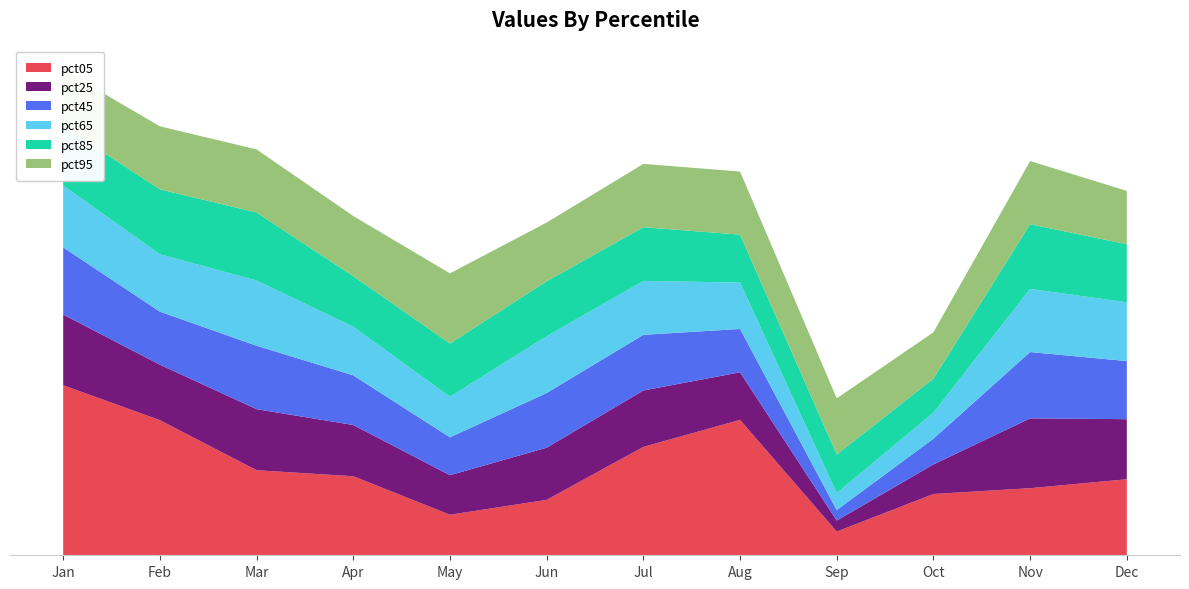

Reading right to left, extract all data points from this chart.

pct05: Dec=0.8	Nov=0.3	Oct=0.1	Sep=-1.7	Aug=3.6	Jul=2.3	Jun=-0.2	May=-0.9	Apr=0.9	Mar=1.2	Feb=3.6	Jan=5.2
pct25: Dec=-0.0	Nov=0.5	Oct=-1.4	Sep=-2.3	Aug=-0.6	Jul=-0.2	Jun=-0.4	May=-1.0	Apr=-0.4	Mar=0.0	Feb=-0.2	Jan=0.5
pct45: Dec=-0.1	Nov=0.3	Oct=-1.6	Sep=-2.4	Aug=-0.8	Jul=-0.2	Jun=-0.3	May=-1.1	Apr=-0.5	Mar=0.2	Feb=-0.3	Jan=0.3
pct65: Dec=-0.1	Nov=0.1	Oct=-1.6	Sep=-2.0	Aug=-0.7	Jul=-0.3	Jun=-0.2	May=-0.9	Apr=-0.6	Mar=0.2	Feb=-0.1	Jan=0.1
pct85: Dec=-0.1	Nov=0.2	Oct=-1.2	Sep=-1.0	Aug=-0.6	Jul=-0.3	Jun=-0.2	May=-0.3	Apr=-0.4	Mar=0.4	Feb=0.2	Jan=-0.0
pct95: Dec=-0.3	Nov=0.1	Oct=-0.7	Sep=-0.2	Aug=0.1	Jul=0.2	Jun=-0.1	May=0.5	Apr=0.0	Mar=0.1	Feb=0.1	Jan=-0.2